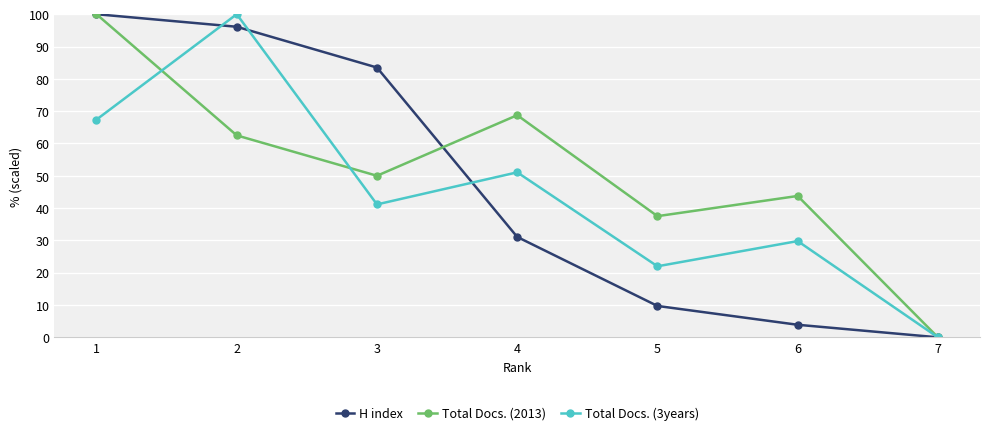

What is the value of the Total Docs. (2013) point at the 5th from the left?

37.5